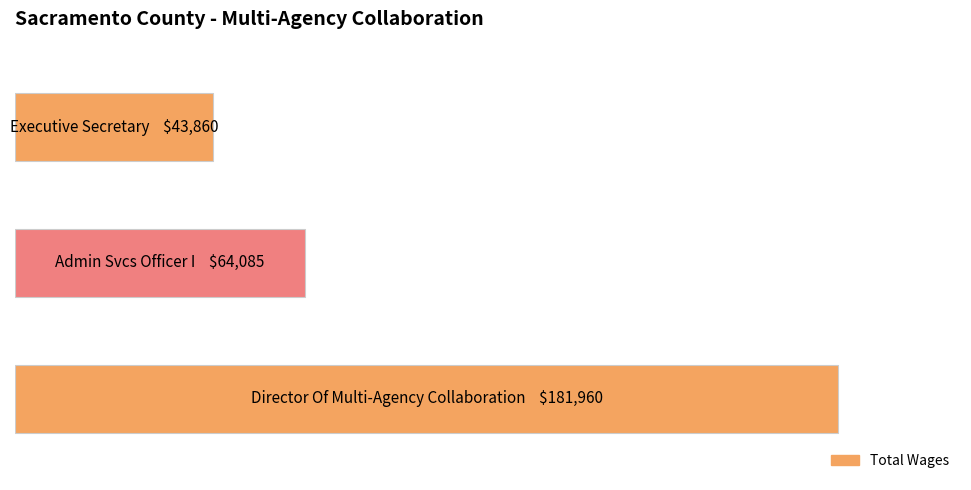

Are the bars horizontal?

Yes